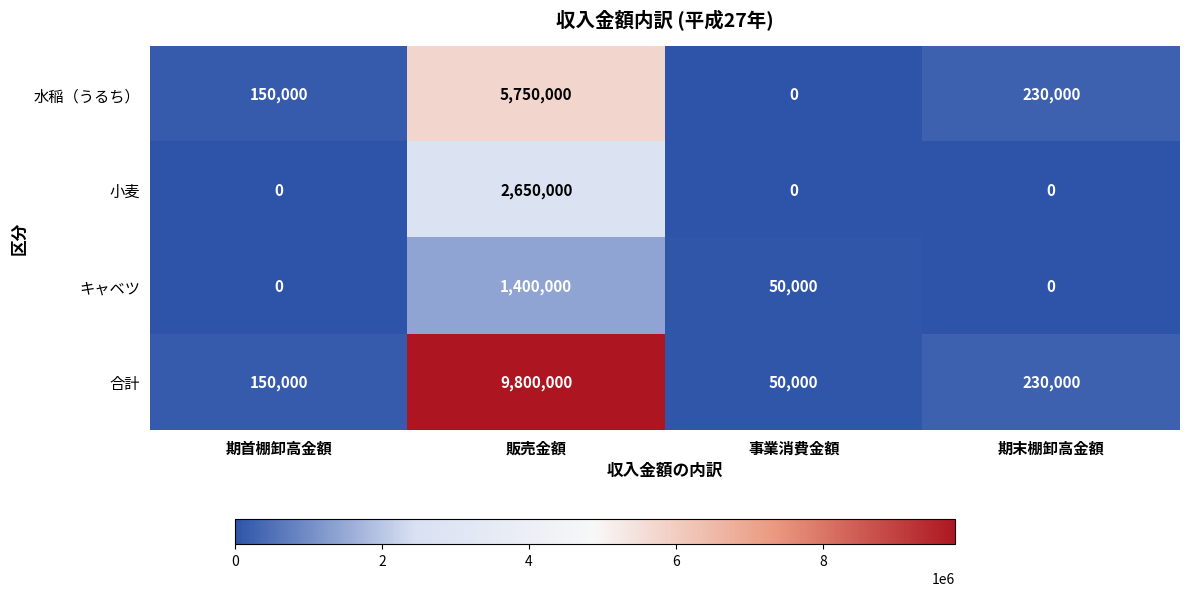

The キャベツ series shows 1922211 at 販売金額. True or false?

False